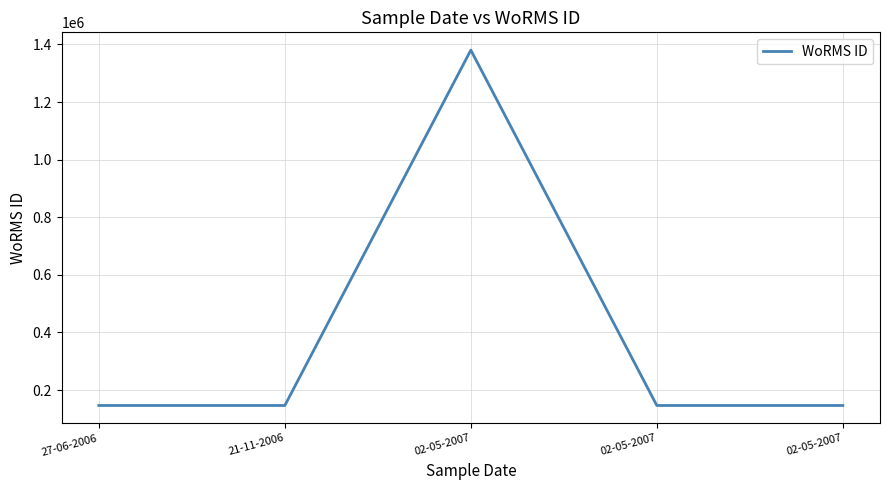

True or false: the data has more than 1 interior local peaks.

False